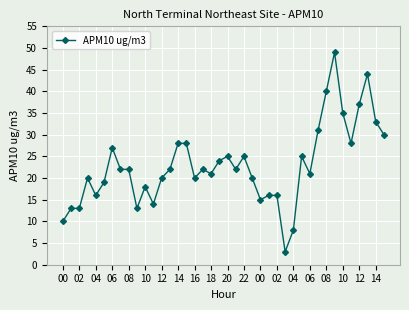

What is the smallest value displayed?

3